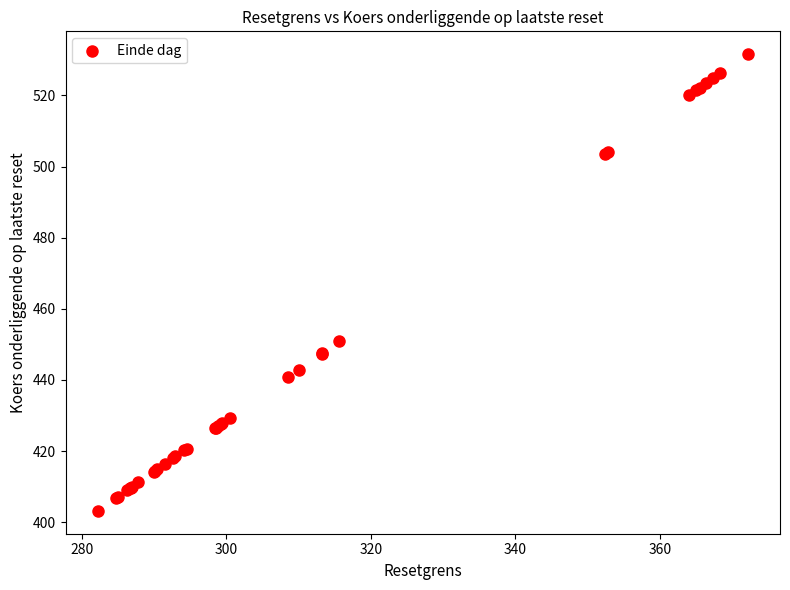

What Y value in the scatter plot is closest to 467?

450.9